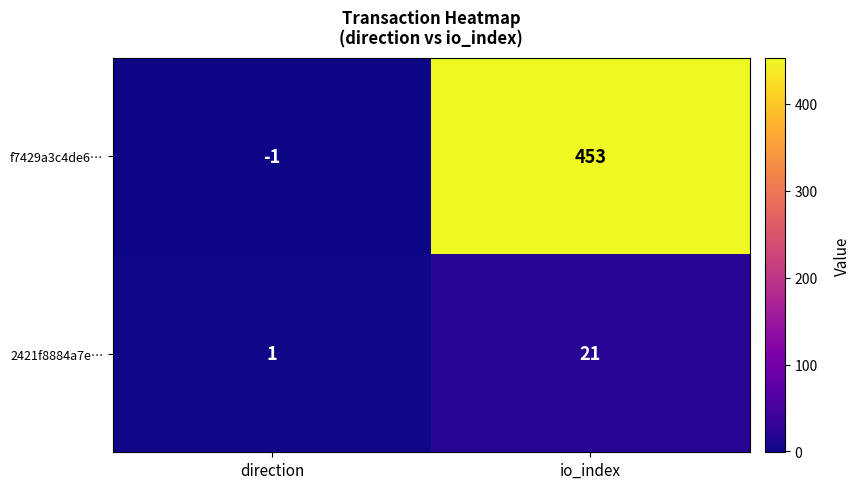

At which category is the sum across all series the highest?

io_index